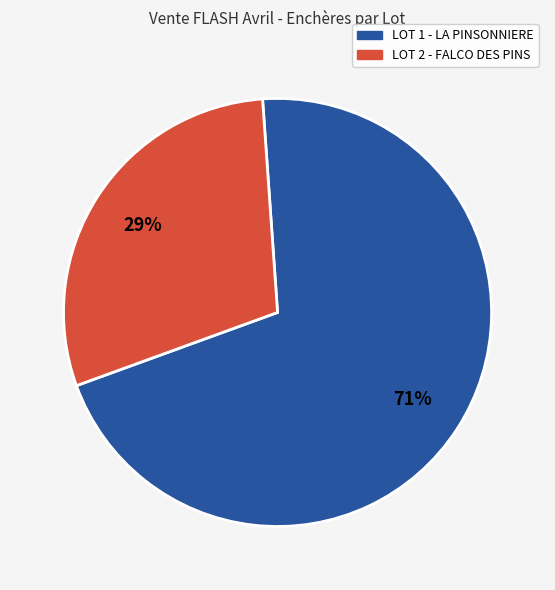

Is LOT 1 - LA PINSONNIERE the majority of the pie?

Yes